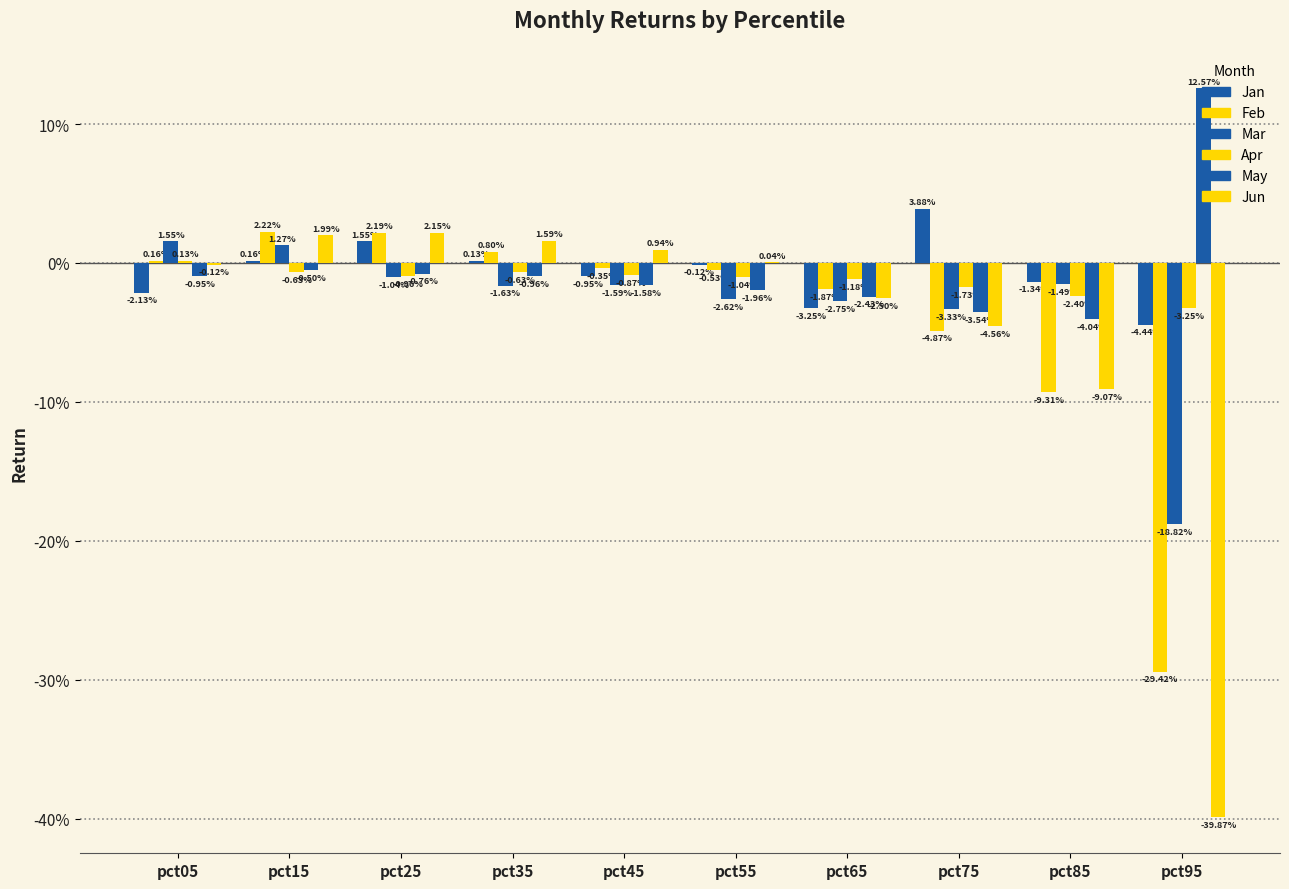

Does the chart contain stacked bars?

No